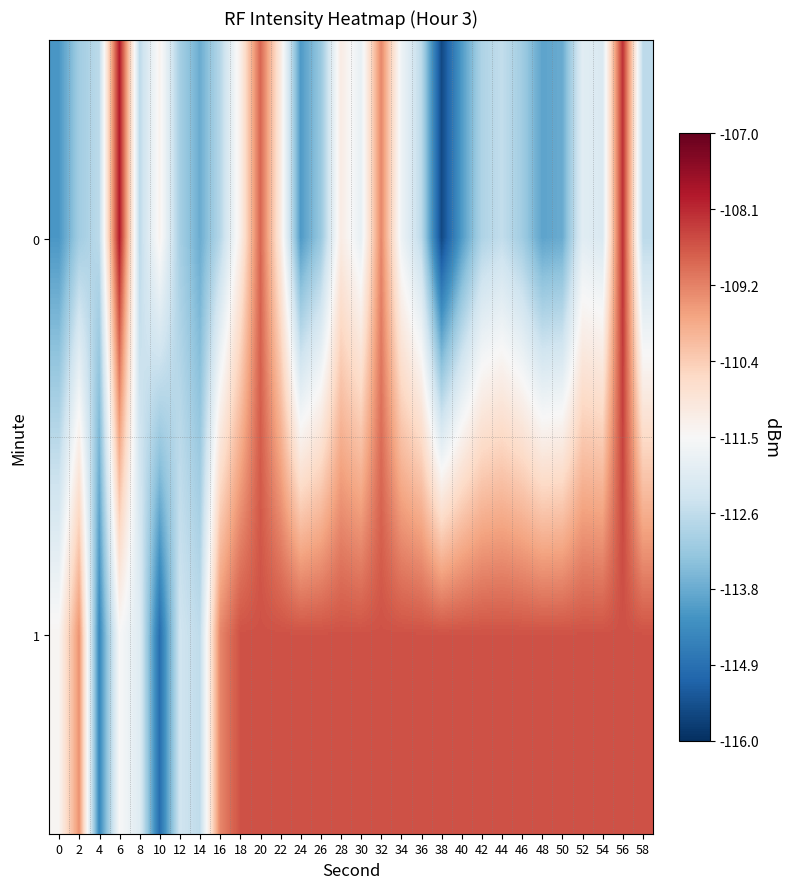

Reading left to right, list all the values displayed in this chart.

0: 0=-114.1	2=-113.1	4=-112.7	6=-107.9	8=-112.7	10=-111.3	12=-113.0	14=-113.7	16=-112.8	18=-111.2	20=-108.9	22=-111.1	24=-114.1	26=-113.2	28=-111.1	30=-111.9	32=-109.3	34=-111.7	36=-112.7	38=-115.6	40=-114.0	42=-112.9	44=-112.6	46=-113.1	48=-113.9	50=-113.8	52=-112.0	54=-112.2	56=-108.2	58=-112.7
1: 0=-111.4	2=-109.5	4=-114.4	6=-111.5	8=-112.1	10=-114.9	12=-112.4	14=-112.6	16=-109.3	18=-108.6	20=-108.6	22=-108.6	24=-108.6	26=-108.6	28=-108.6	30=-108.6	32=-108.6	34=-108.6	36=-108.6	38=-108.6	40=-108.6	42=-108.6	44=-108.6	46=-108.6	48=-108.6	50=-108.6	52=-108.6	54=-108.6	56=-108.6	58=-108.6